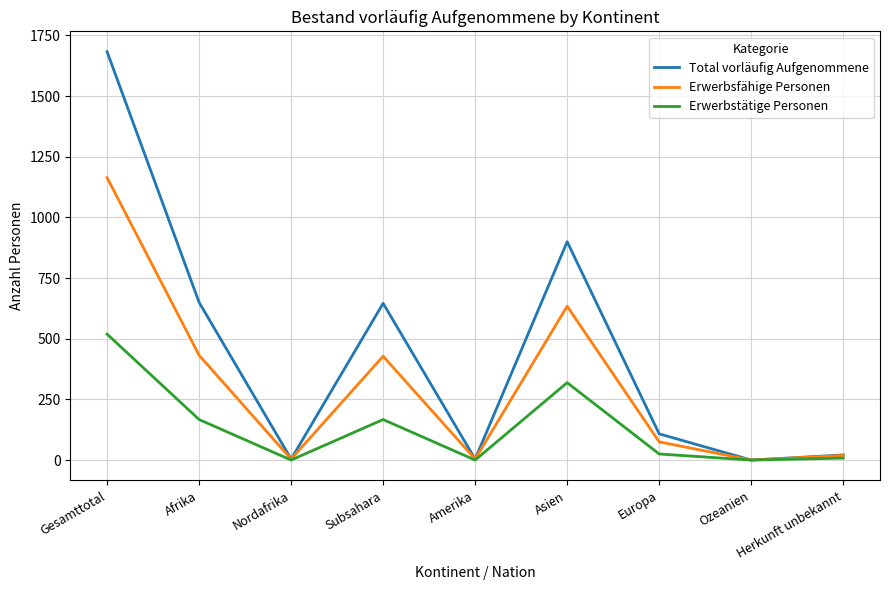

At Subsahara, list the series in order from smallest to largest.

Erwerbstätige Personen, Erwerbsfähige Personen, Total vorläufig Aufgenommene